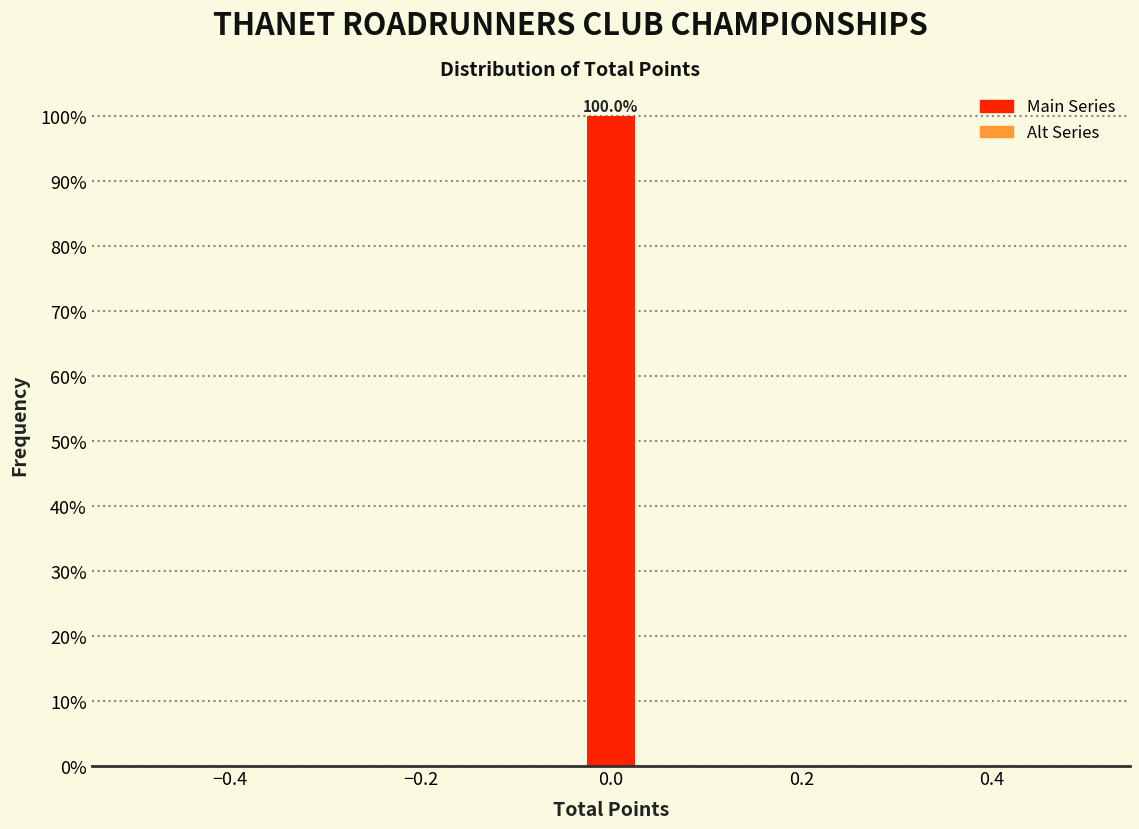

Around what value on the x-axis is the tallest bar? Give the approximate position of its centre, as read against the axis.

0.00